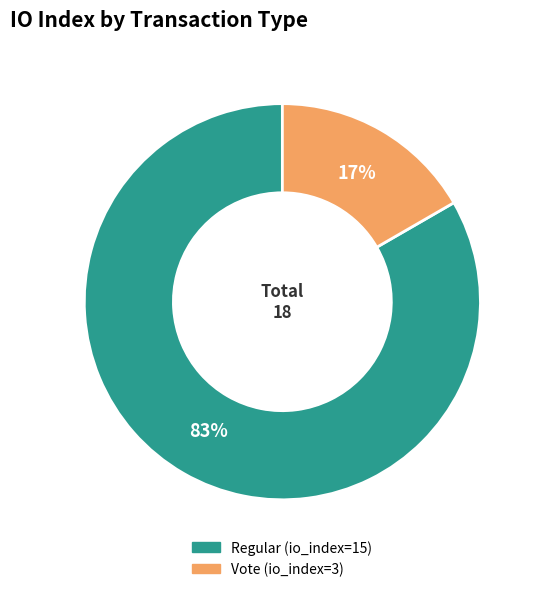

True or false: Regular (io_index=15) accounts for 98% of the total.

False